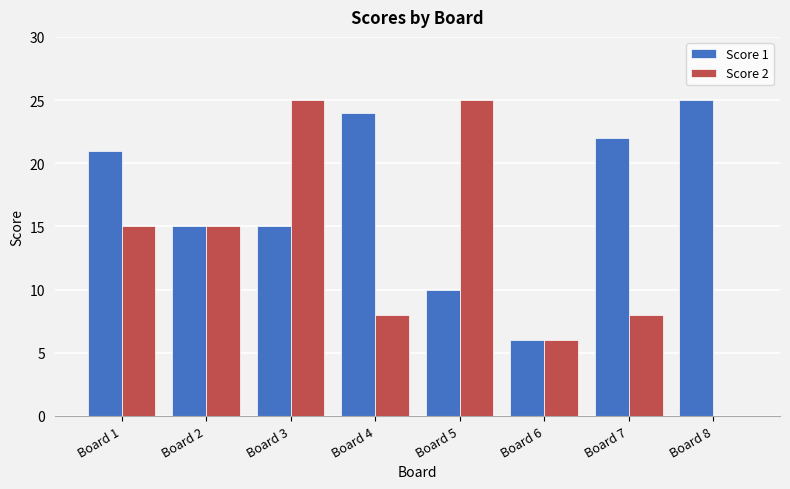

Read the Score 2 value at Board 3.

25